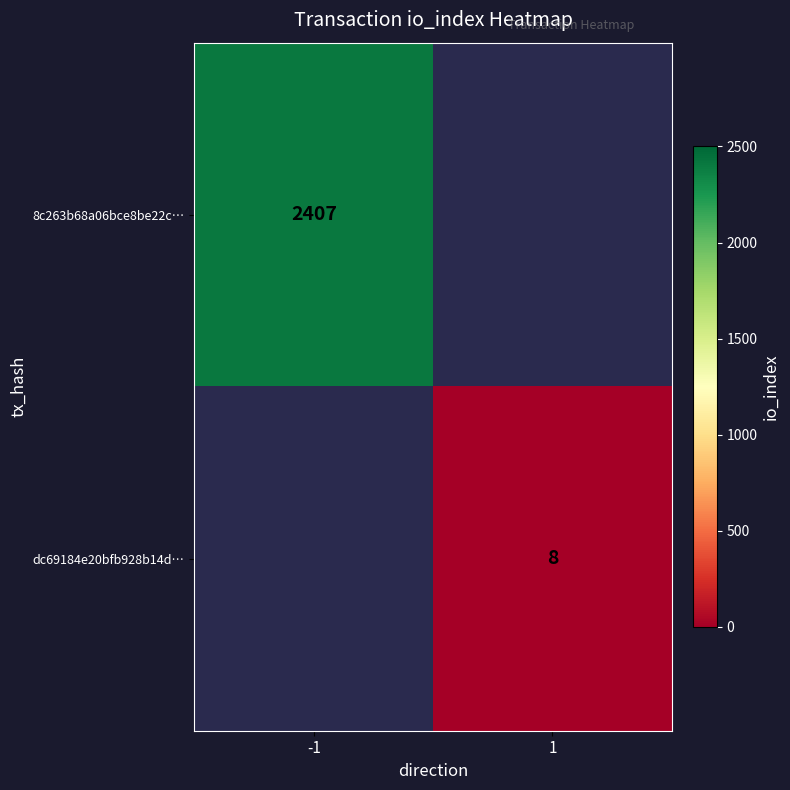

The dc69184e20bfb928b14d… series shows 8 at 1. True or false?

True